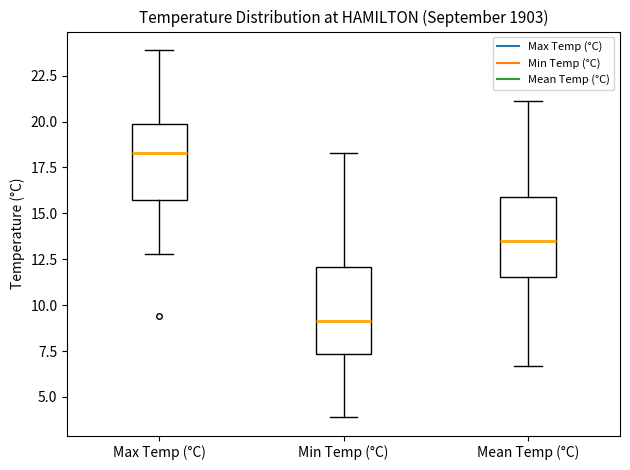

Reading left to right, read every box against the y-axis: the position of its median line, the range the box covers, and the ends of its whiskers. The values are not printed on the chart, so give them approximately, as read against the axis.

Max Temp (°C): median 18.5, box 15.5 to 20.0, whiskers 13.0 to 24.0
Min Temp (°C): median 9.0, box 7.5 to 12.0, whiskers 4.0 to 18.5
Mean Temp (°C): median 13.5, box 11.5 to 16.0, whiskers 6.5 to 21.0